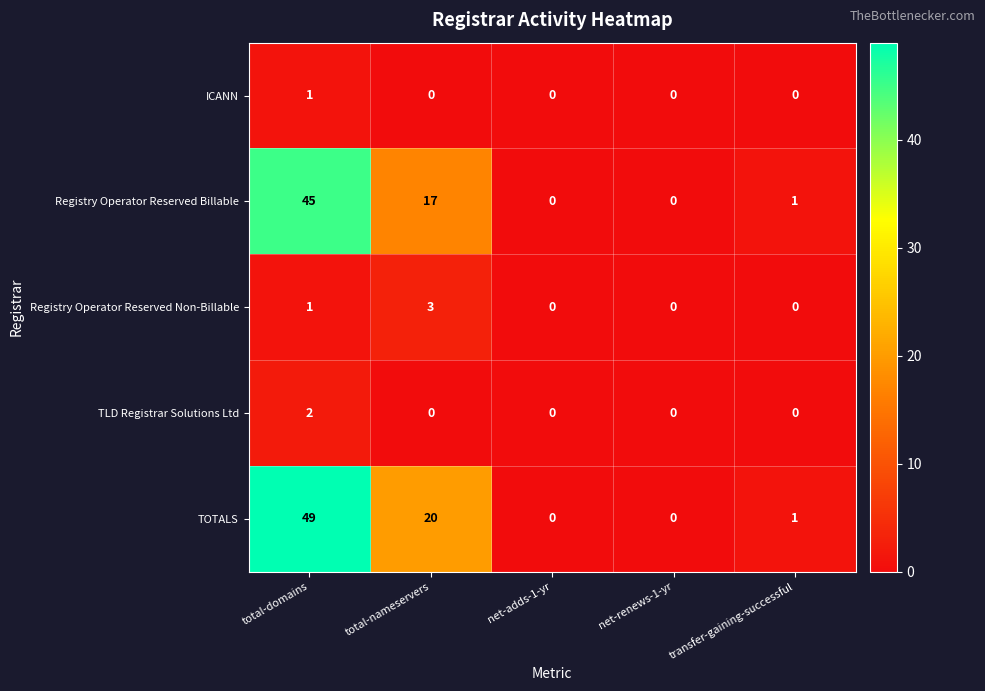

Which series has the largest total across all categories?

TOTALS